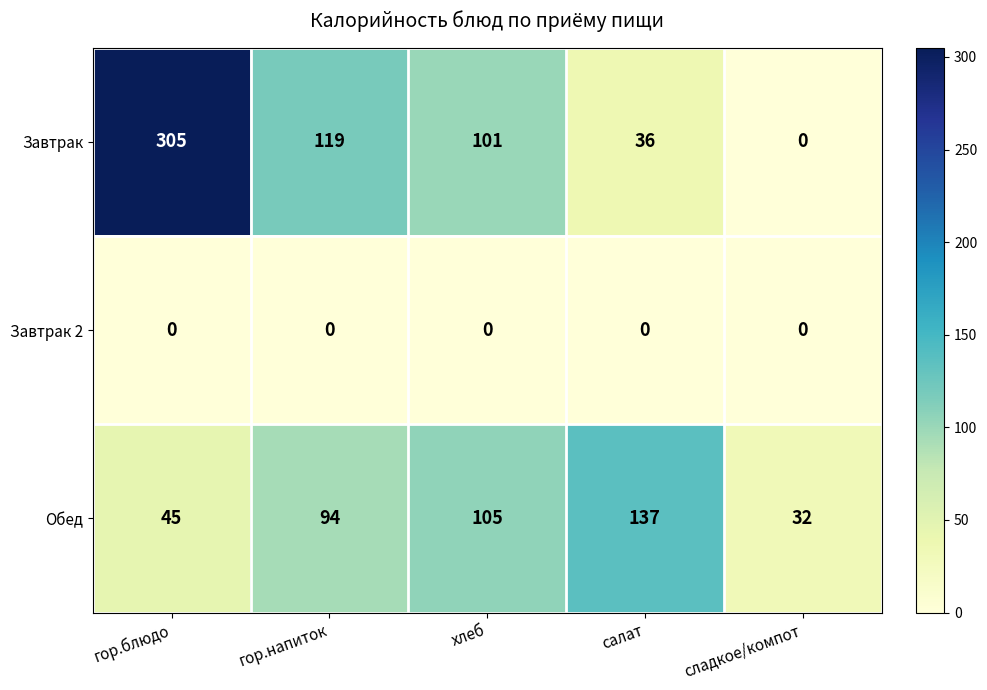

At which category is the sum across all series the highest?

гор.блюдо